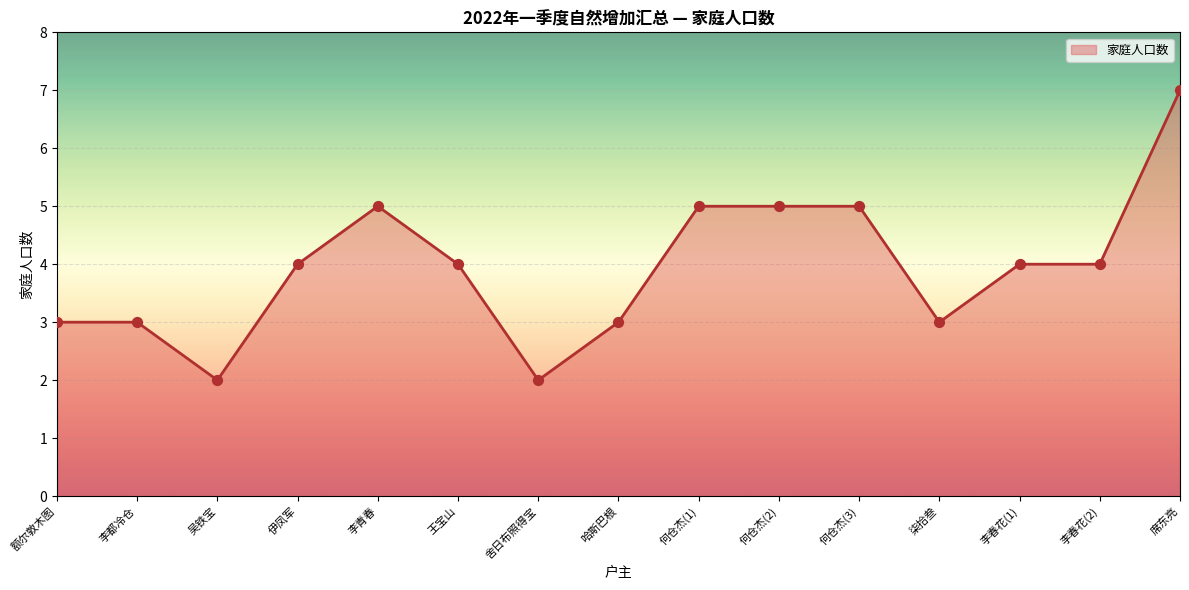

What is the change in value from 李都冷仓 to 吴铁宝?

-1